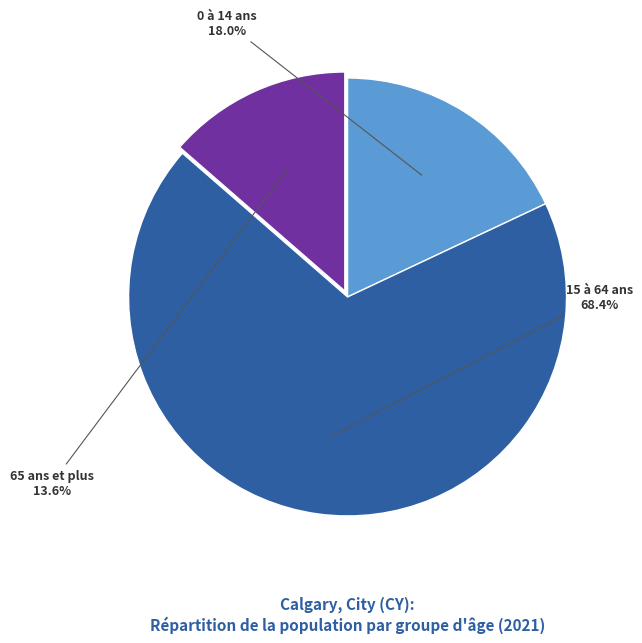

Is there any slice that represents more than half of the pie?

Yes